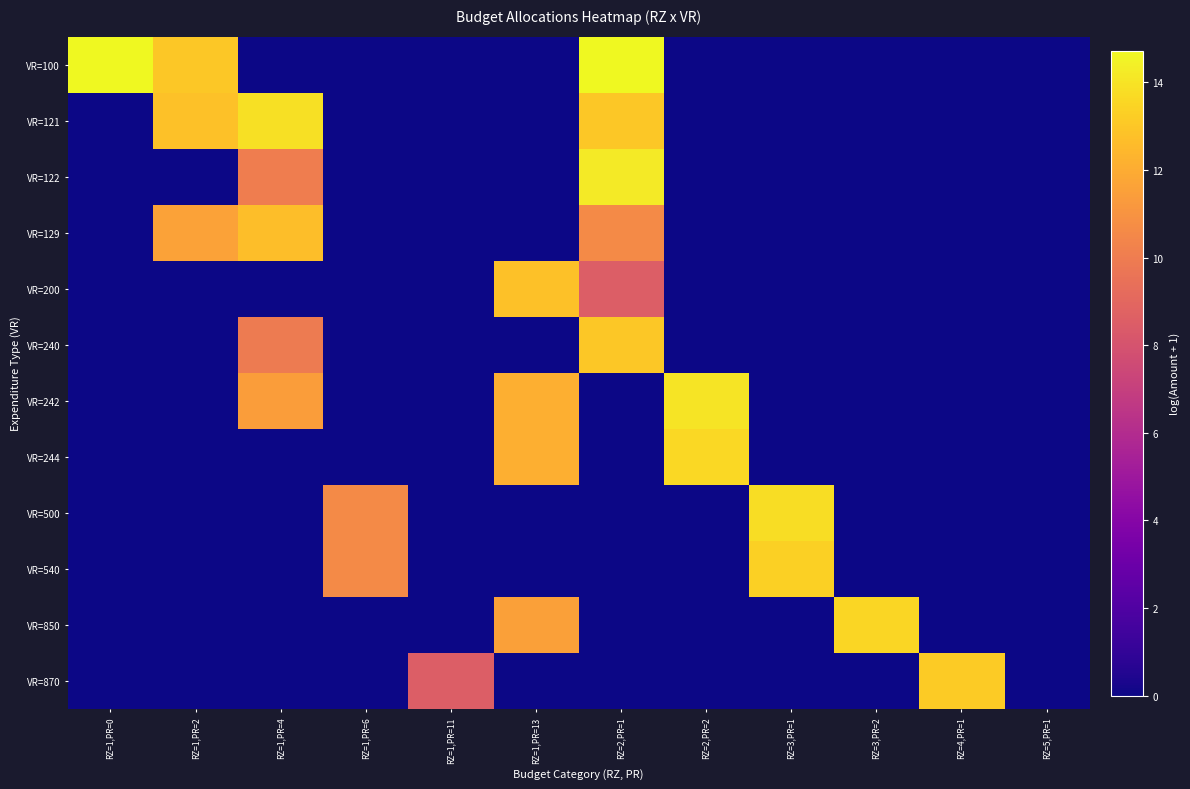

What is the difference between the highest and lowest values at RZ=1,PR=2?

13.0